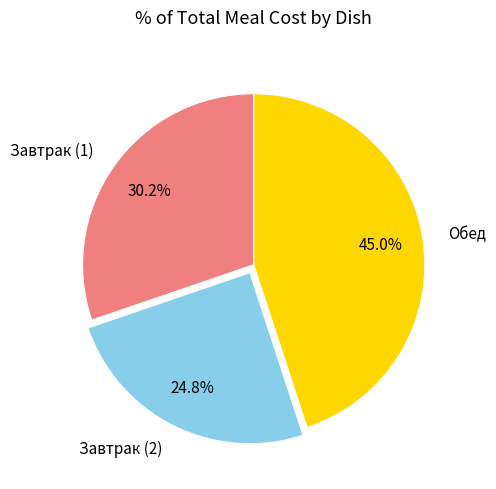

To the nearest percent, what is the average slice percentage?

33%